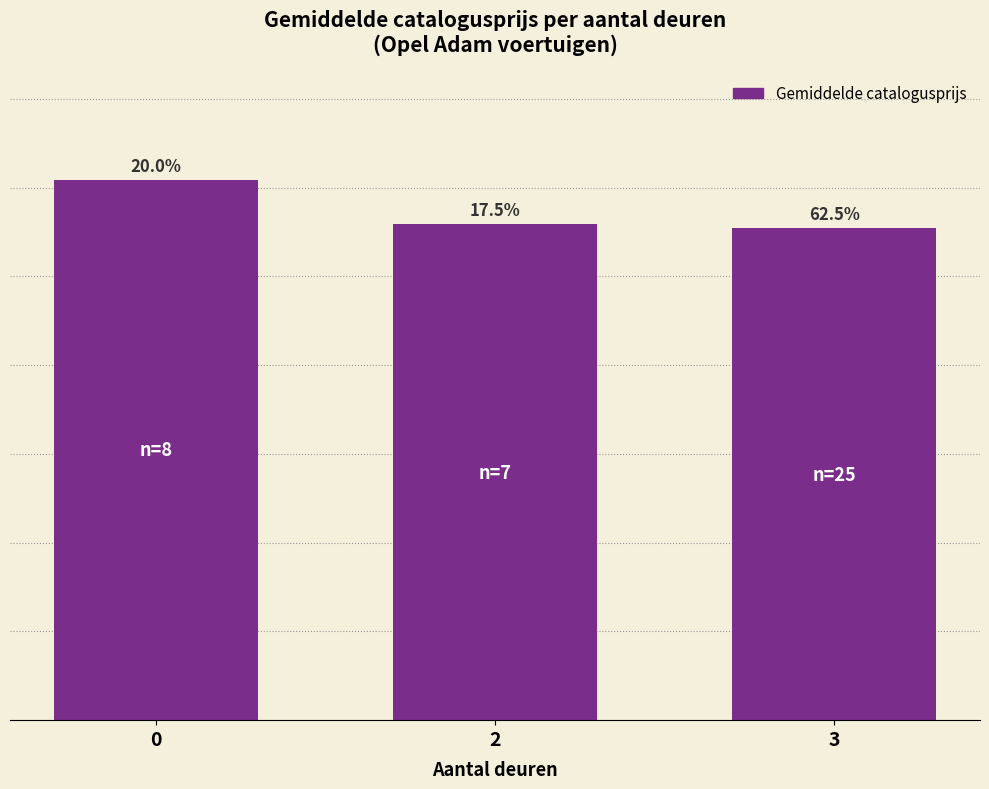

How many bars are there in total?

3